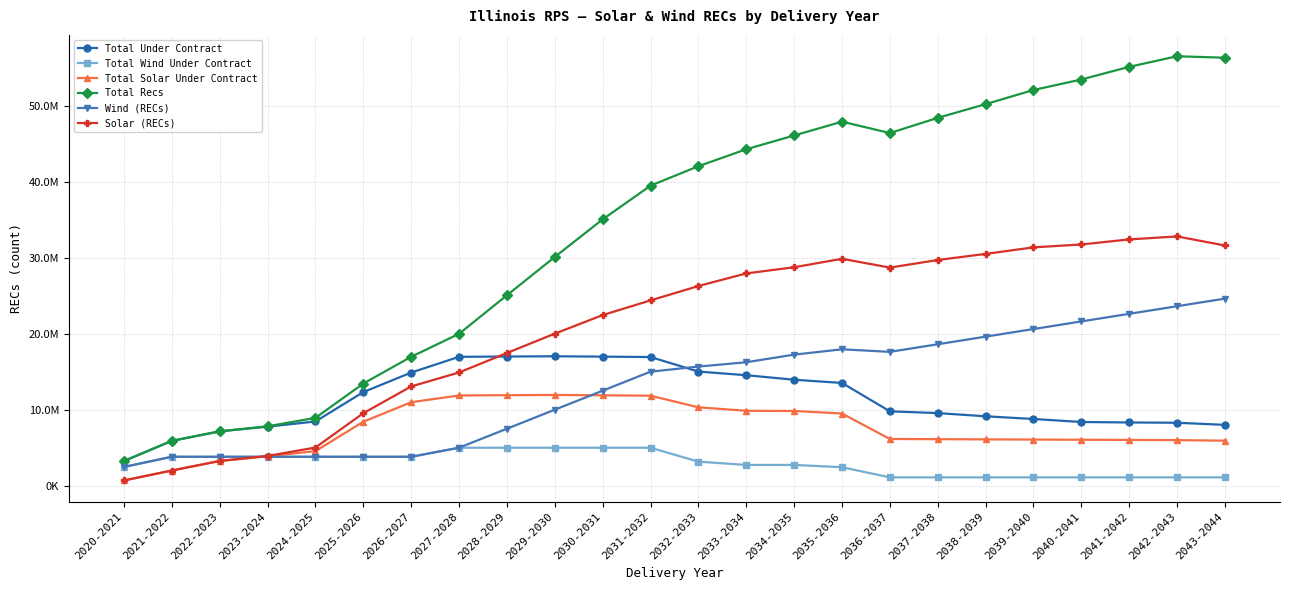

Reading right to left, extract all data points from this chart.

Total Under Contract: 8089489.5	8367682.0	8403822.0	8468798.6	8861797.5	9216997.3	9637735.6	9870389.0	13599077.6	14023711.6	14616560.3	15096101.8	17007701.6	17057430.4	17107501.9	17072365.6	17037079.0	14963285.2	12398280.2	8533978.3	7852839.9	7237068.2	5986059.1	3338626.9
Total Wind Under Contract: 1186980.0	1186980.0	1186980.0	1186980.0	1186980.0	1186980.0	1186980.0	1186980.0	2522499.0	2822499.0	2822499.0	3252499.0	5082908.0	5082908.0	5082908.0	5082908.0	5082908.0	3895928.0	3895928.0	3895928.0	3895928.0	3895928.0	3895928.0	2560409.0
Total Solar Under Contract: 6009590.5	6083764.0	6108371.0	6133101.6	6157956.5	6182936.3	6208041.6	6233273.0	9583193.6	9915265.6	9940879.3	10396621.8	11924793.6	11974522.4	12024593.9	11989457.6	11954171.0	11067357.2	8502352.2	4638050.3	3956911.9	3341140.2	2090131.1	778217.9
Total Recs: 56356357.6	56546580.7	55156301.4	53490242.4	52111872.1	50250264.4	48448257.2	46452197.5	47946175.0	46130070.1	44322233.7	42091577.9	39533306.9	35103442.7	30161637.6	25122279.4	20058760.2	17037229.0	13519959.1	9006618.3	7899839.9	7237068.2	5986059.1	3338626.9
Wind (RECs): 24686980.0	23686980.0	22686980.0	21686980.0	20686980.0	19686980.0	18686980.0	17686980.0	18022499.0	17322499.0	16322499.0	15752499.0	15082908.0	12582908.0	10082908.0	7582908.0	5082908.0	3895928.0	3895928.0	3895928.0	3895928.0	3895928.0	3895928.0	2560409.0
Solar (RECs): 31669377.6	32859600.7	32469321.4	31803262.4	31424892.1	30563284.4	29761277.2	28765217.4	29923676.0	28807571.1	27999734.7	26339078.9	24450398.9	22520534.7	20078729.6	17539371.4	14975852.2	13141301.0	9624031.1	5110690.3	4003911.9	3341140.2	2090131.1	778217.9